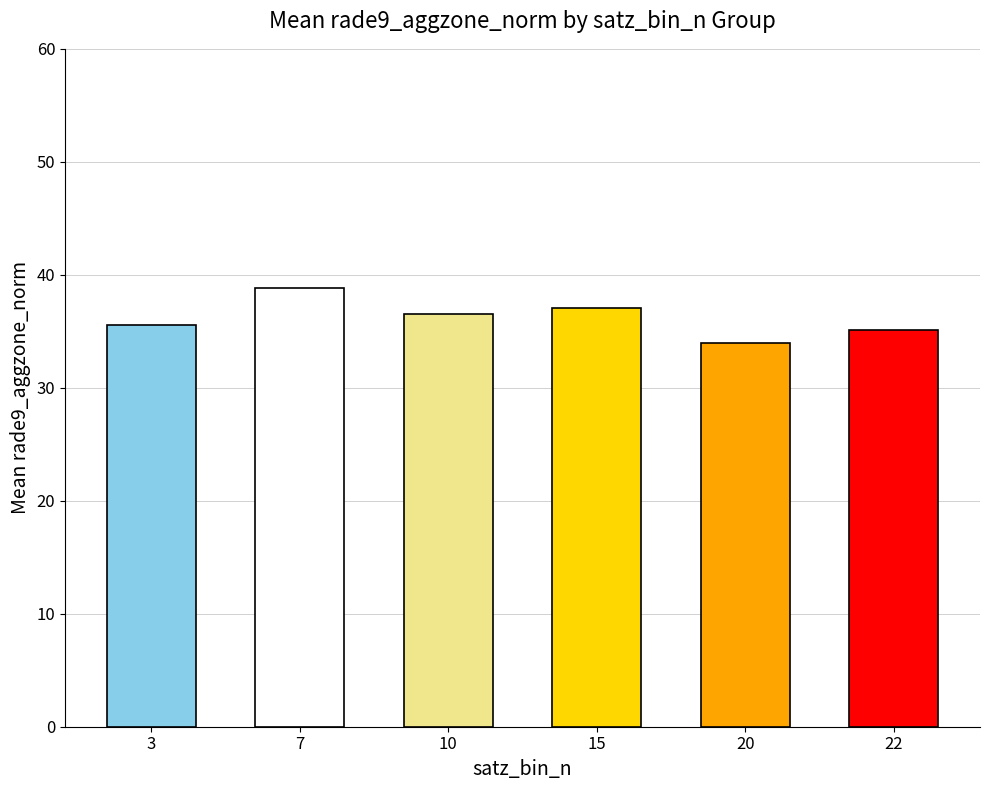

At which label does the data first exceed 36?

7